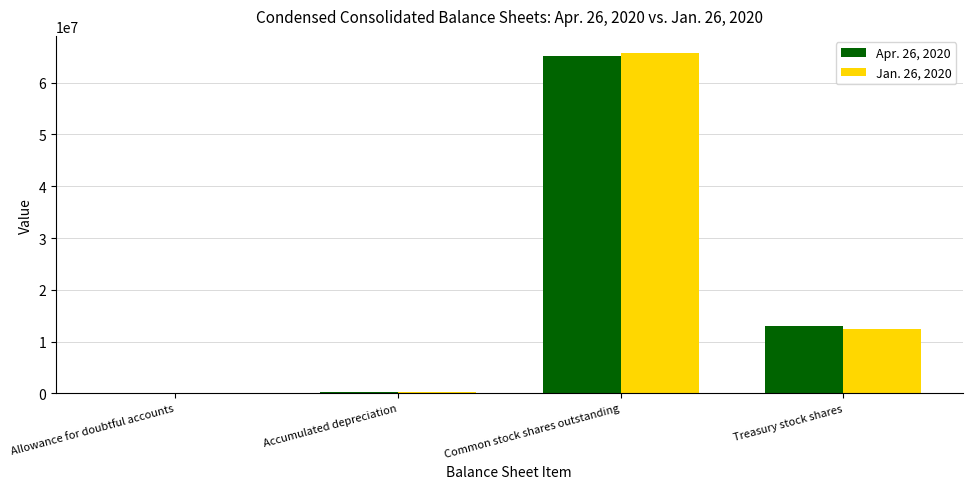

At which category does the chart reach its peak across all series?

Common stock shares outstanding